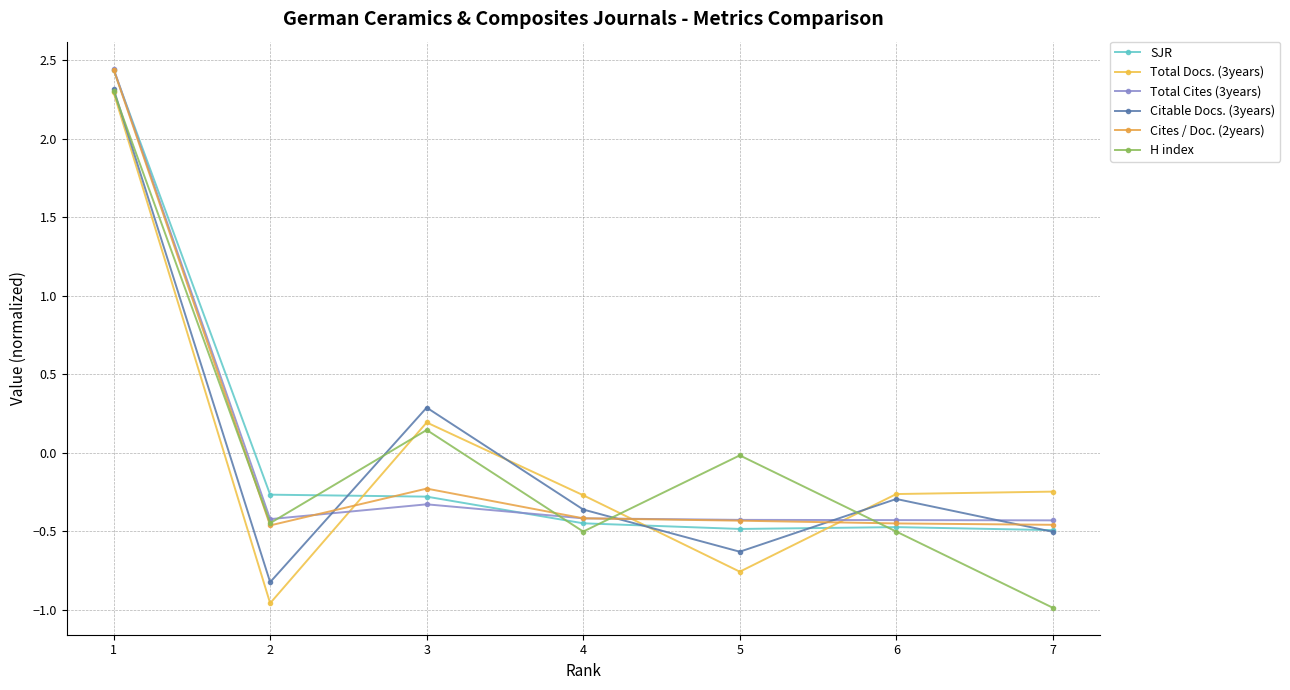

Which series has the largest total across all categories?

H index